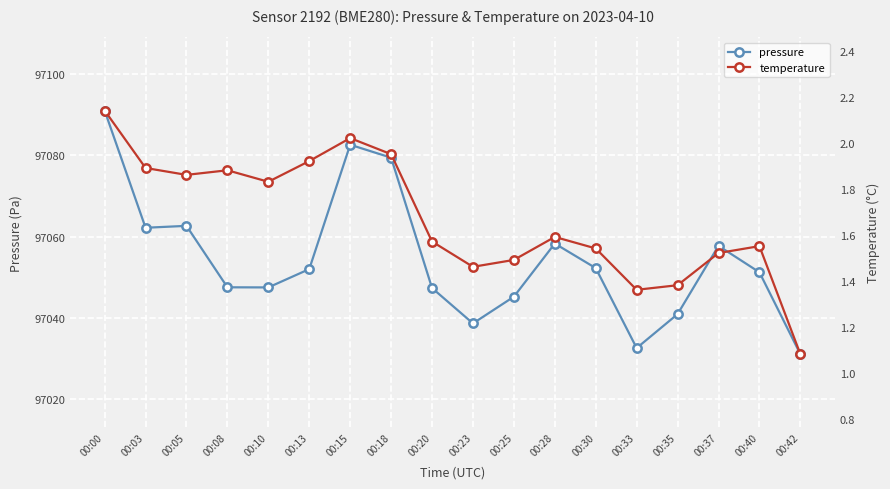

Rank the series by their maximum value, from lowest to highest.

temperature, pressure